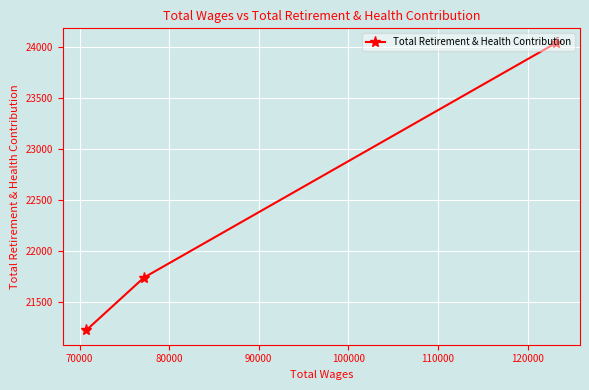

What is the sum of all values?

67005